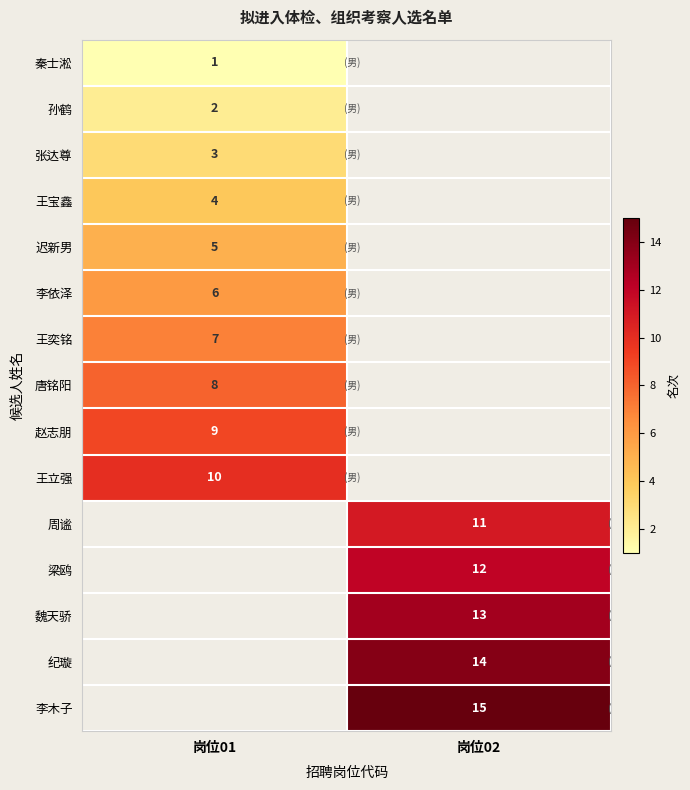

True or false: 赵志朋 has a value of 15 at 岗位01.

False